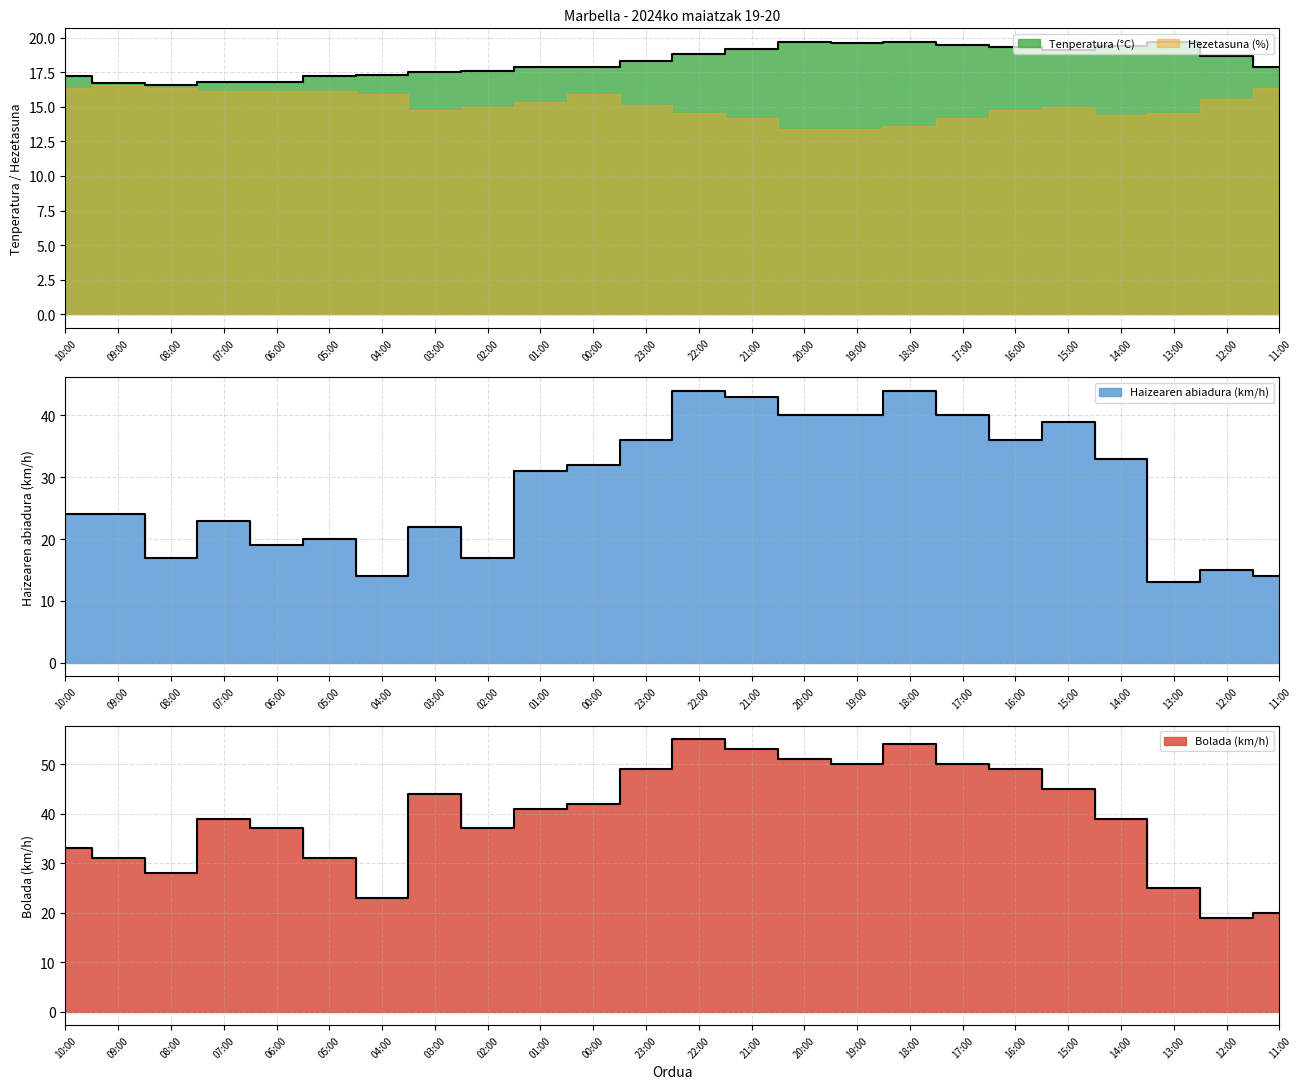

Which series changed the most between 23:00 and 13:00?

Bolada (km/h)